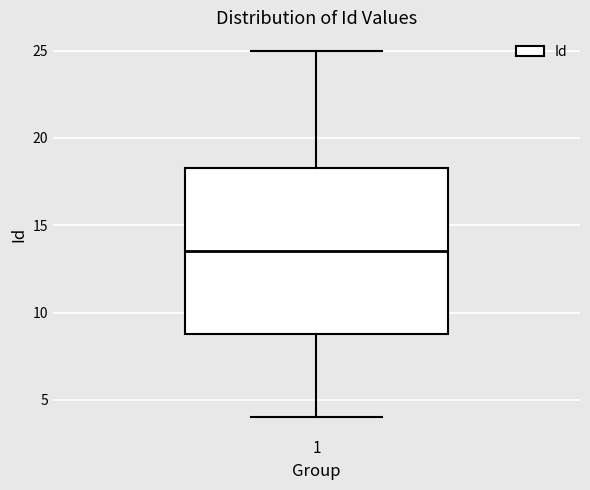

Where is the lower edge of the box at x = 1 on the y-axis? The values are not printed on the chart, so give them approximately, as read against the axis.

9.0